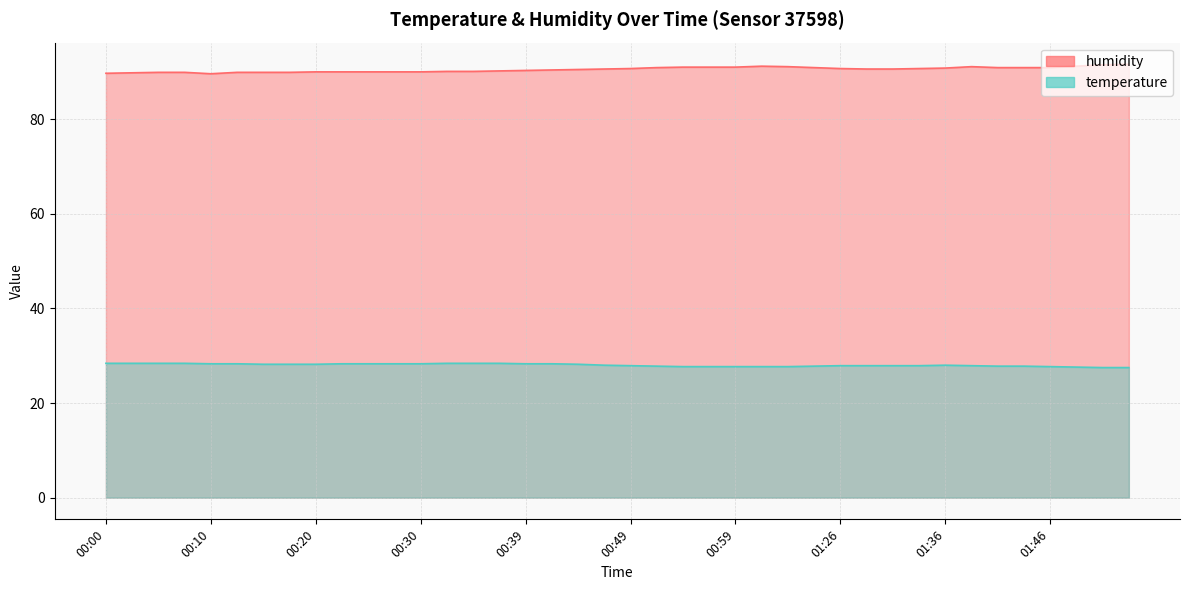

True or false: temperature and humidity cross at least once.

False